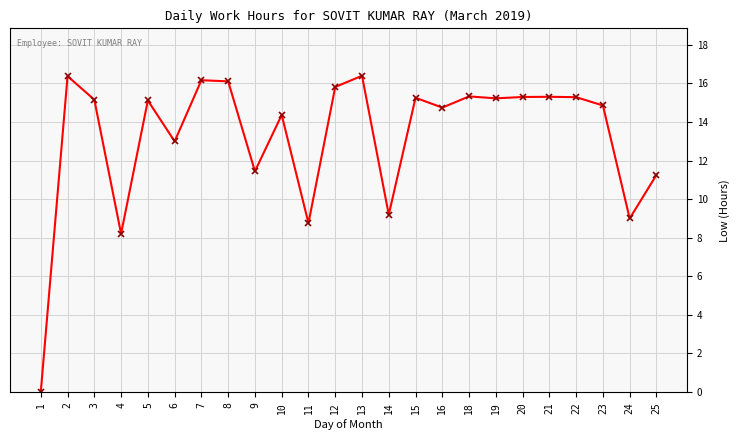

What is the value of the 24th point from the left?

11.3